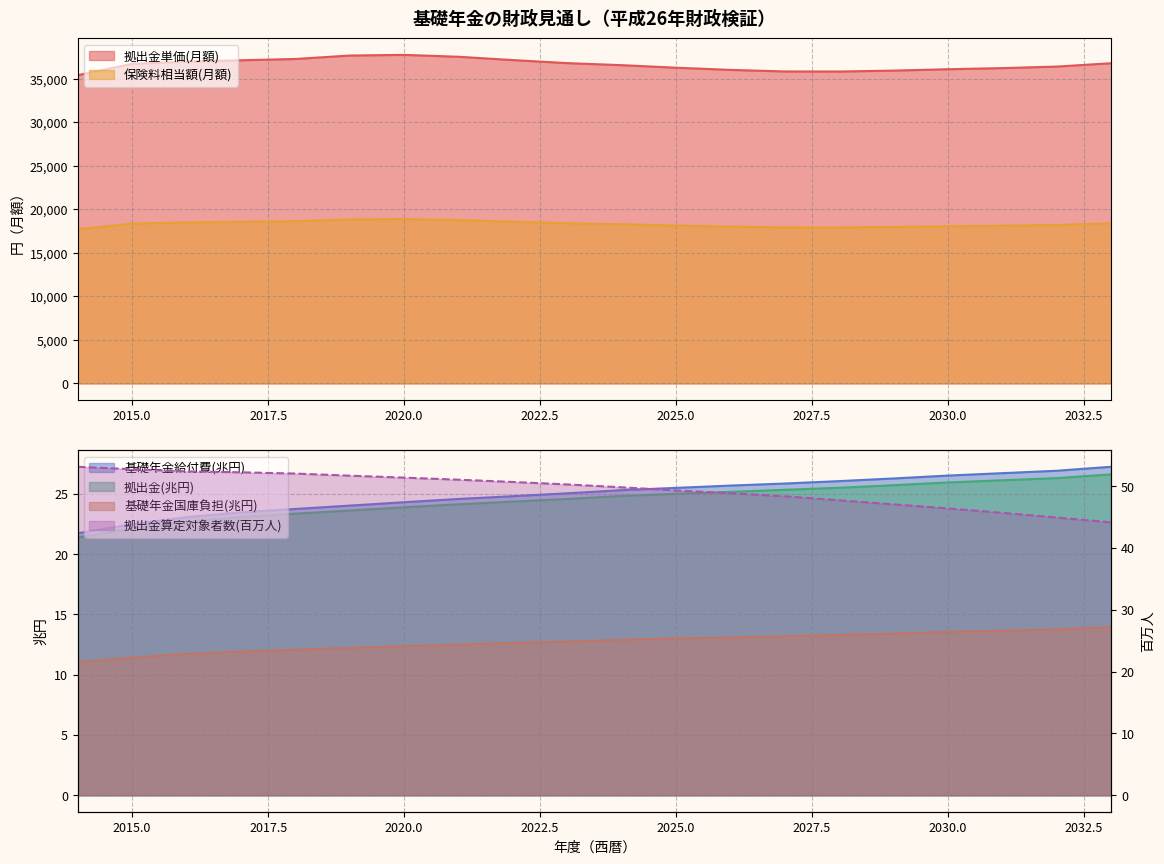

How many data points in 拠出金算定対象者数(百万人) are above 50?

10